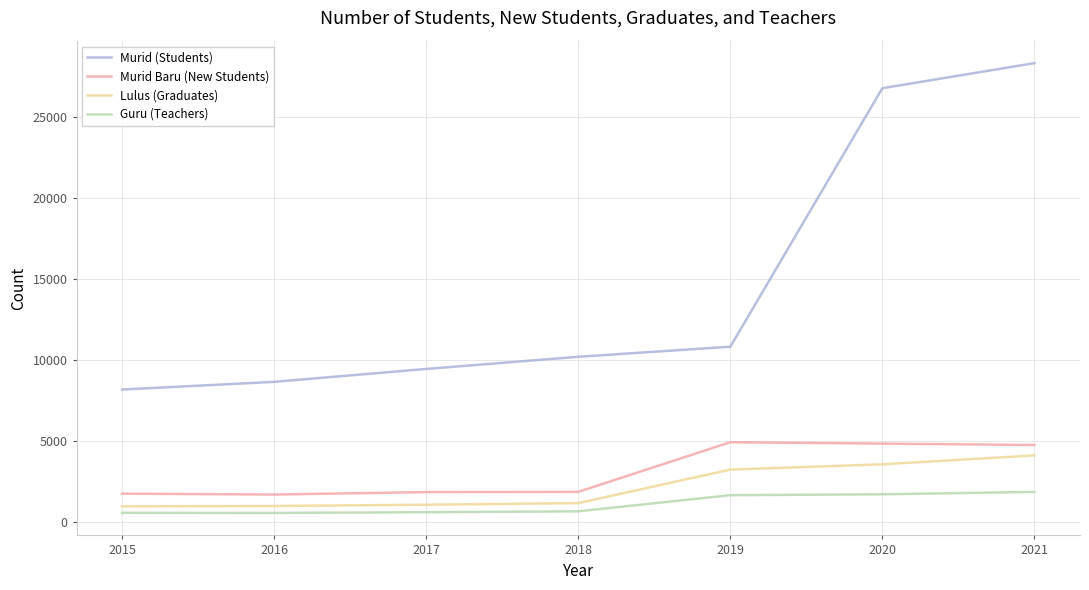

What is the highest value of the Lulus (Graduates) series?

4118